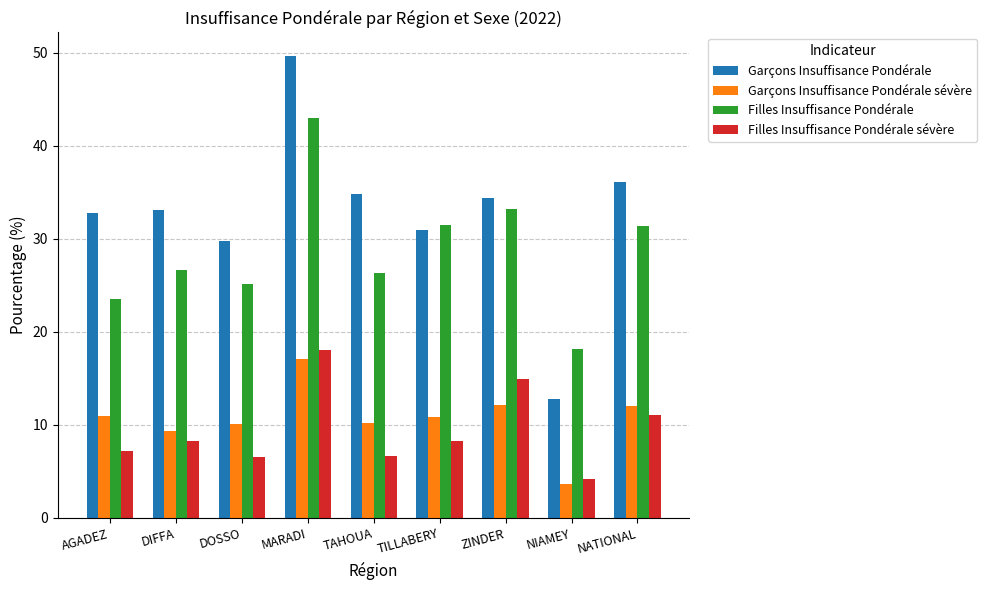

The Filles Insuffisance Pondérale sévère series shows 1.4 at NIAMEY. True or false?

False